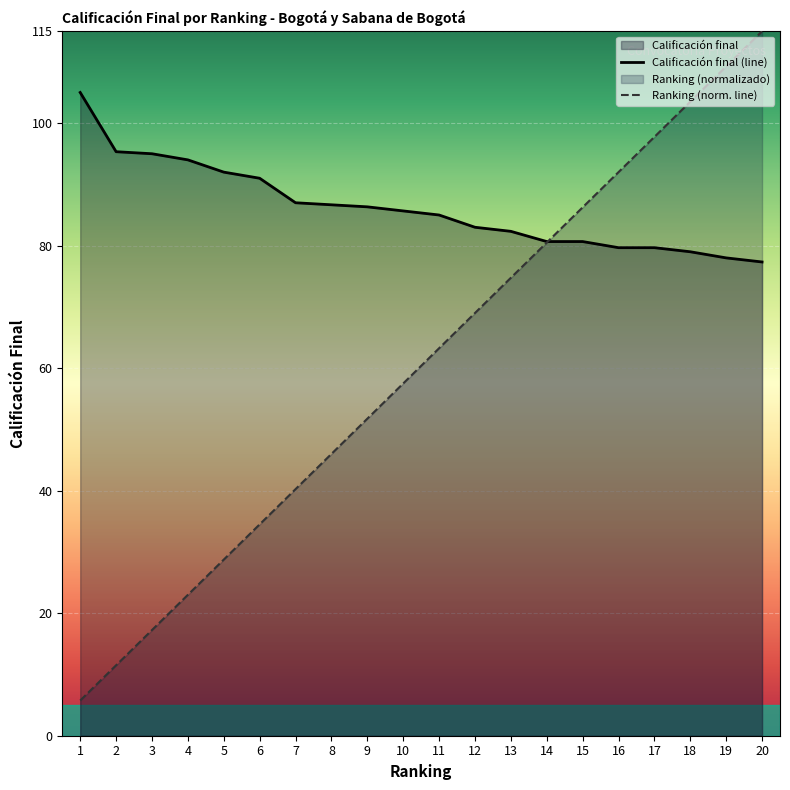

What is the sum of the Ranking values at 19 and 18?

212.8